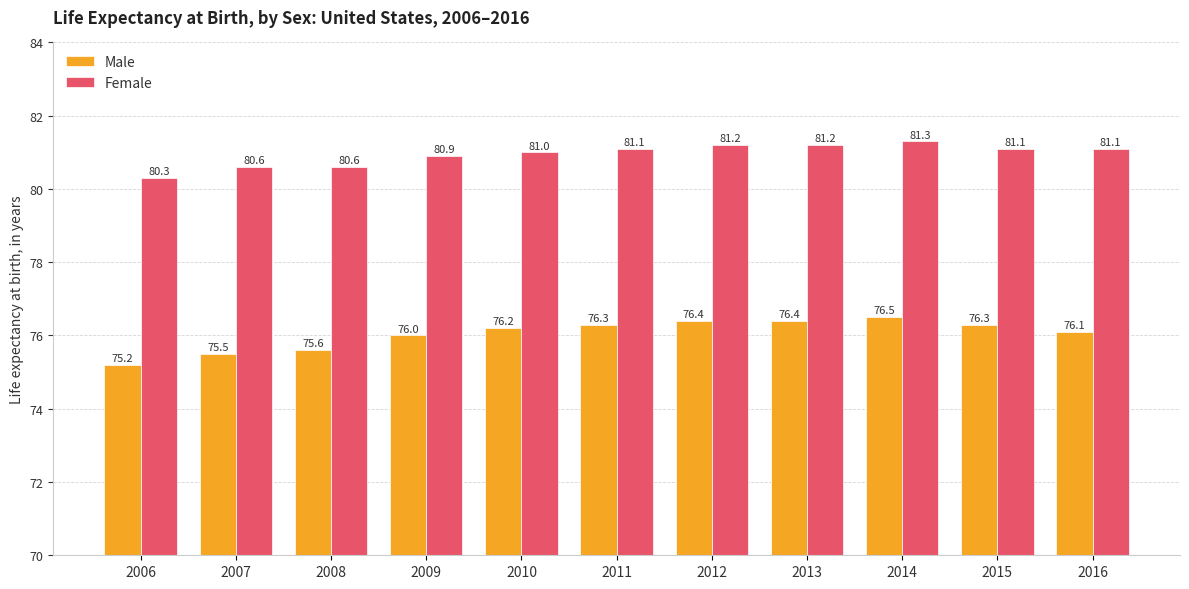

At how many categories does at least one series exceed 77?

11